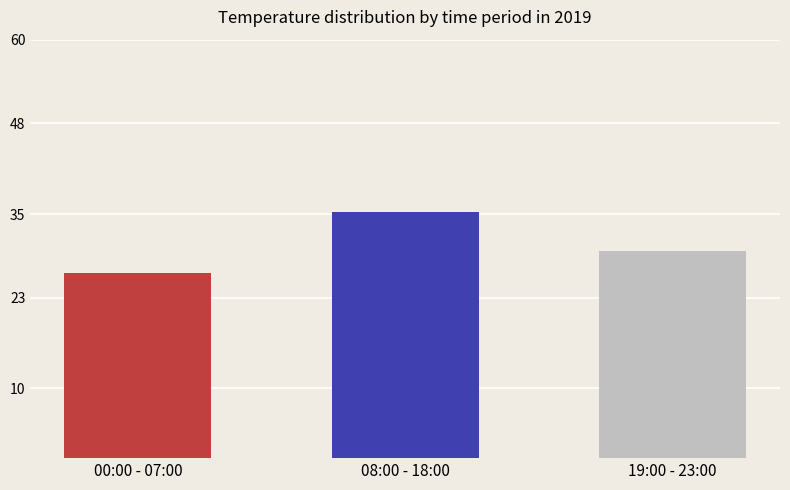

Reading right to left, list all the values displayed in this chart.

29.7	35.3	26.6